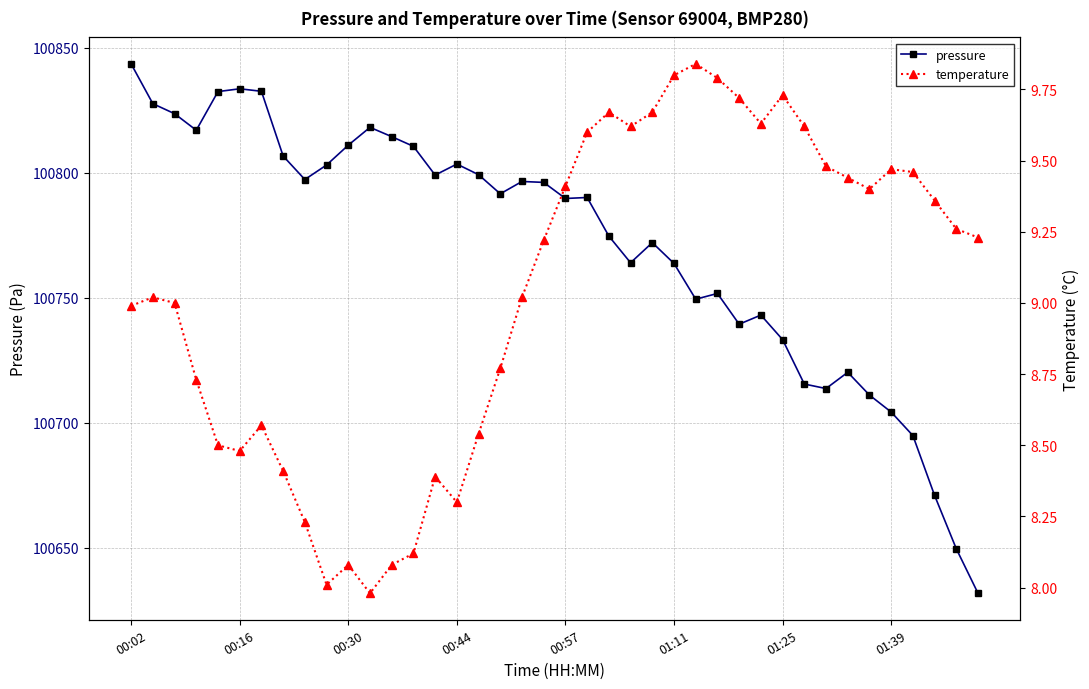

True or false: pressure and temperature cross at least once.

False